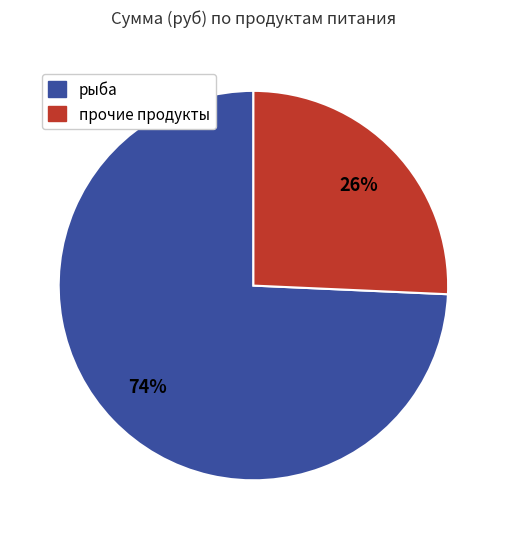

To the nearest percent, what is the average slice percentage?

50%